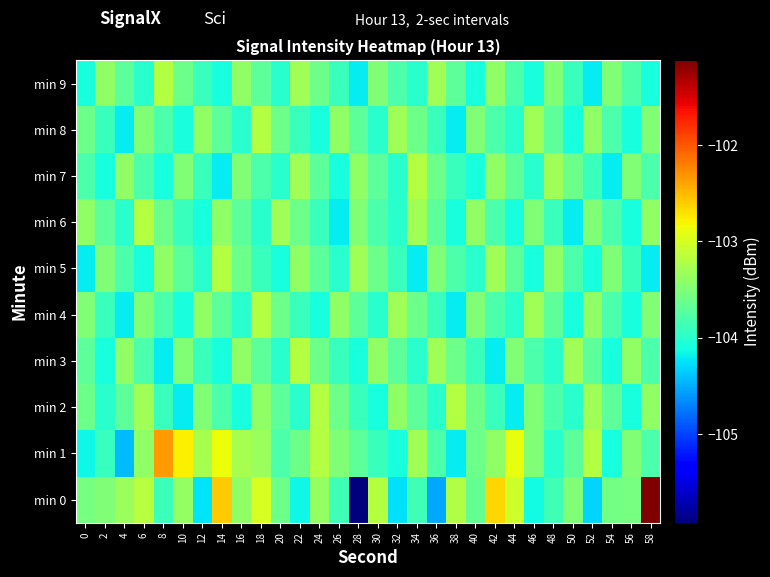

Which series has the largest total across all categories?

min 1